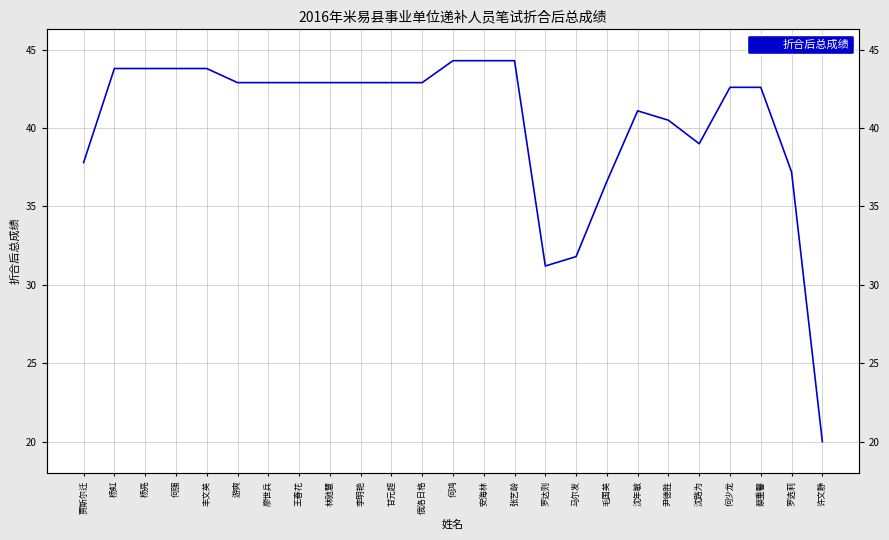

Which category has the highest value across all series?

何鸿